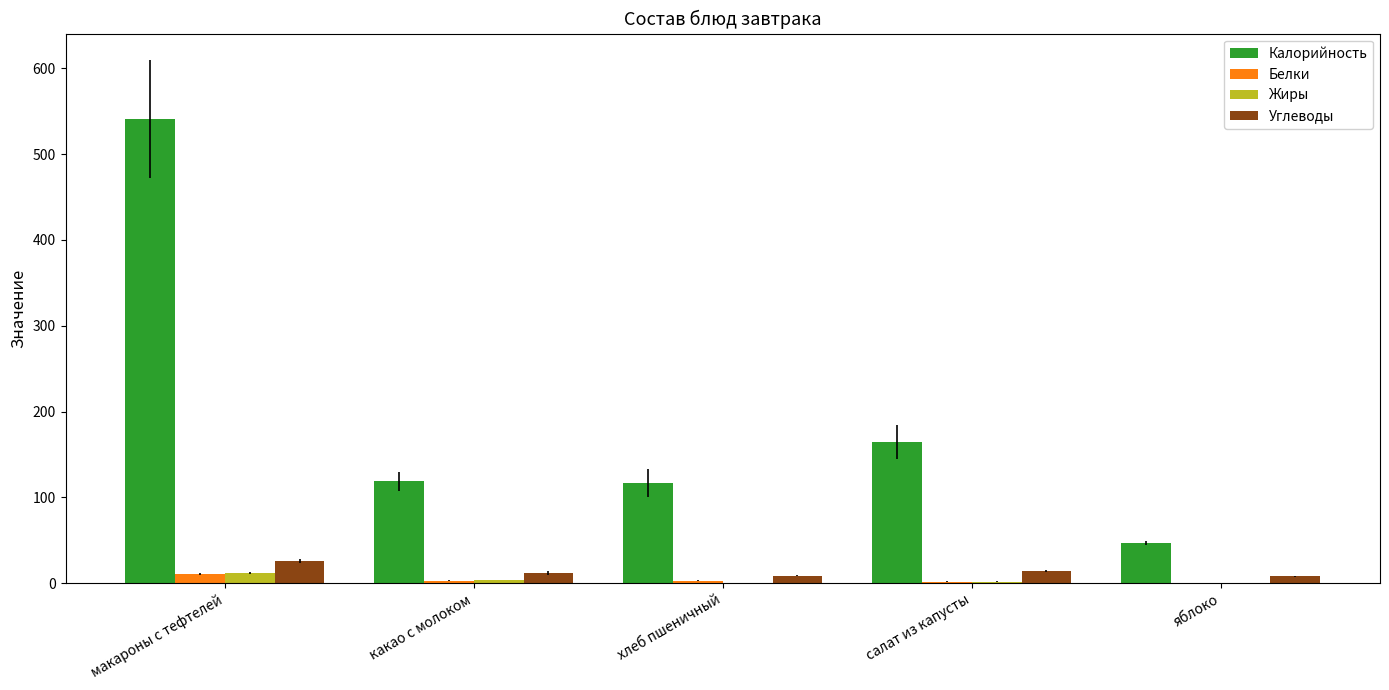

What is the average value of the Углеводы series?

13.8